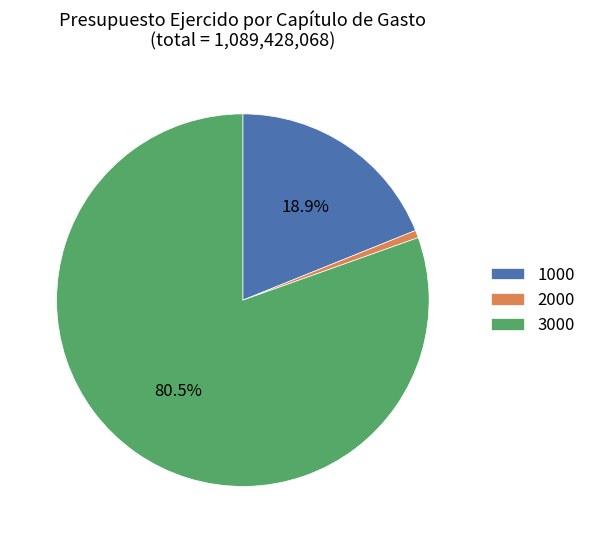

Count the number of slices in the pie.

3